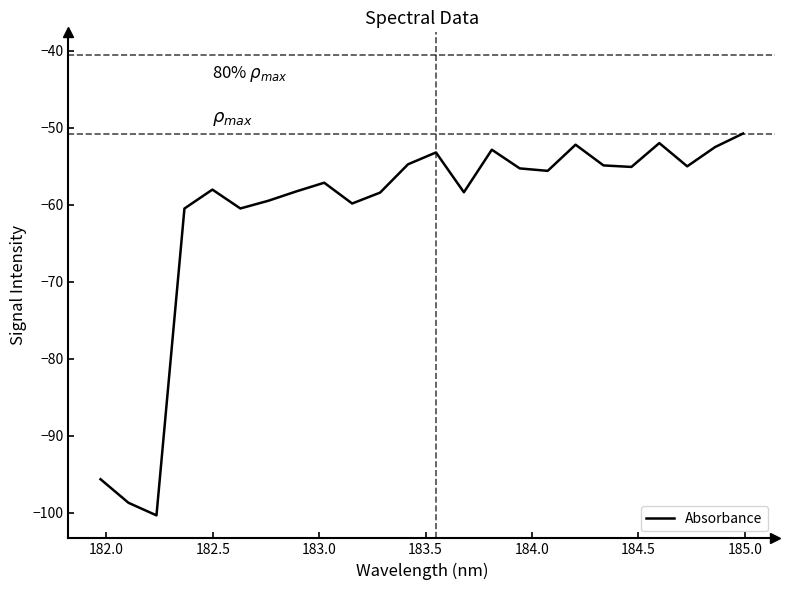

What is the difference between the maximum and minimum values?

49.6